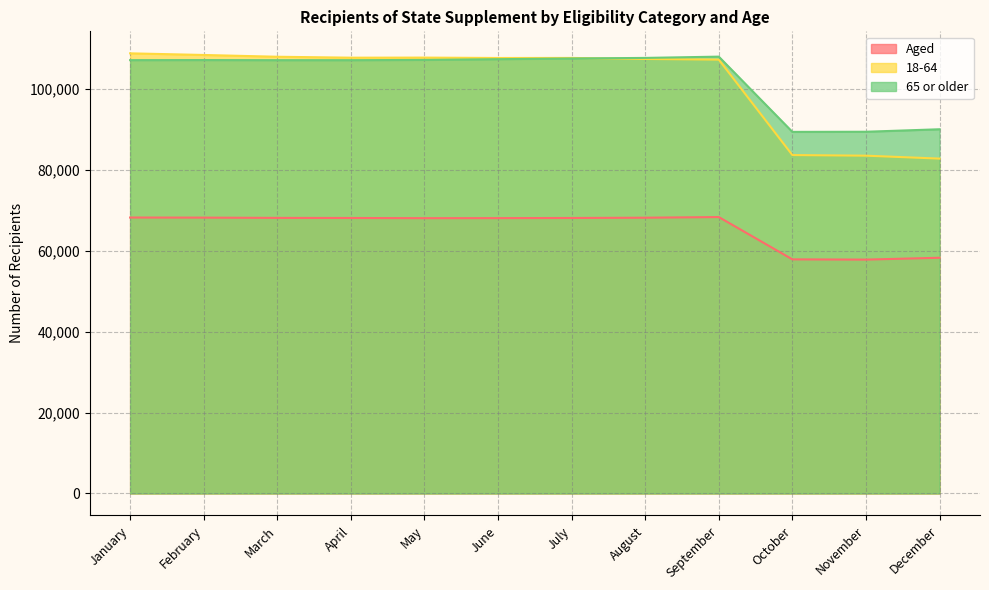

The 65 or older series shows 107719 at August. True or false?

True